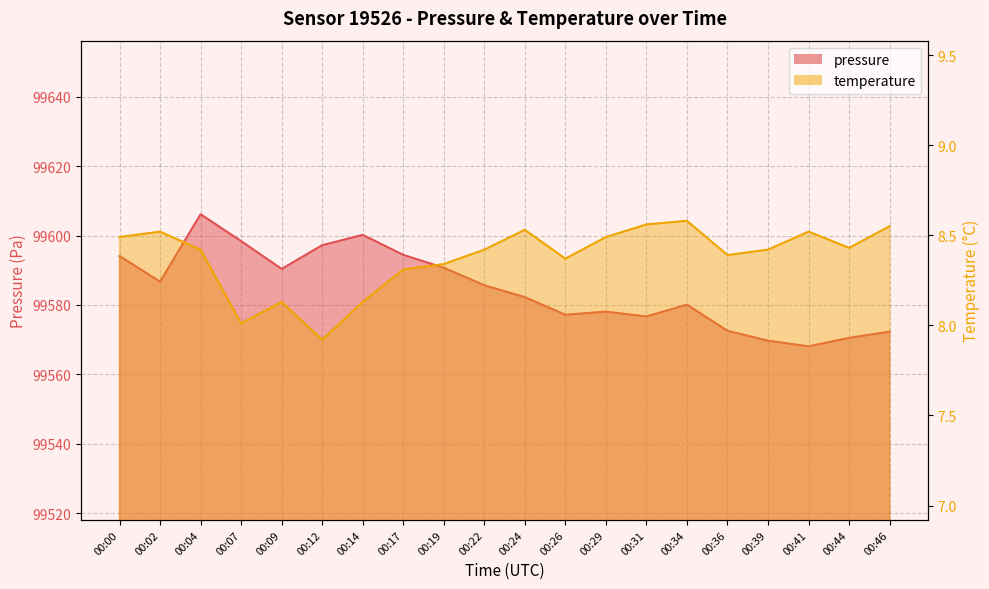

Reading left to right, list all the values displayed in this chart.

pressure: 00:00=99594.1	00:02=99586.7	00:04=99606.1	00:07=99598.4	00:09=99590.4	00:12=99597.2	00:14=99600.2	00:17=99594.4	00:19=99590.7	00:22=99585.7	00:24=99582.2	00:26=99577.2	00:29=99578.1	00:31=99576.7	00:34=99580.1	00:36=99572.6	00:39=99569.7	00:41=99568.1	00:44=99570.5	00:46=99572.3
temperature: 00:00=8.5	00:02=8.5	00:04=8.4	00:07=8.0	00:09=8.1	00:12=7.9	00:14=8.1	00:17=8.3	00:19=8.3	00:22=8.4	00:24=8.5	00:26=8.4	00:29=8.5	00:31=8.6	00:34=8.6	00:36=8.4	00:39=8.4	00:41=8.5	00:44=8.4	00:46=8.6